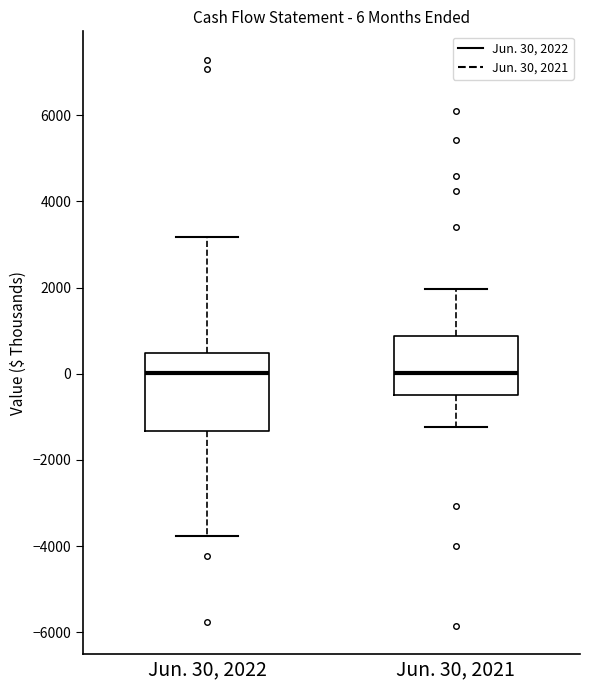

Comparing the boxes themselves (not the whiskers), which one is the tallest?

Jun. 30, 2022